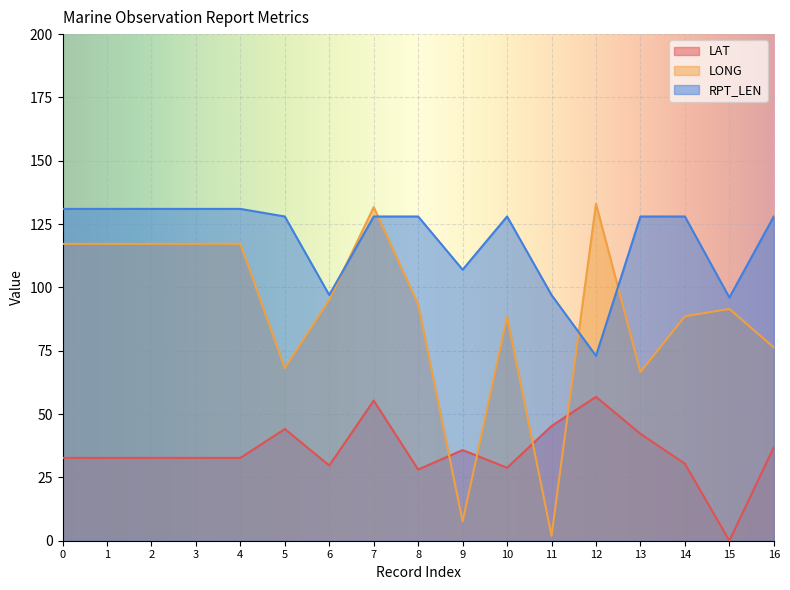

How many positive values does the LAT series have?

16